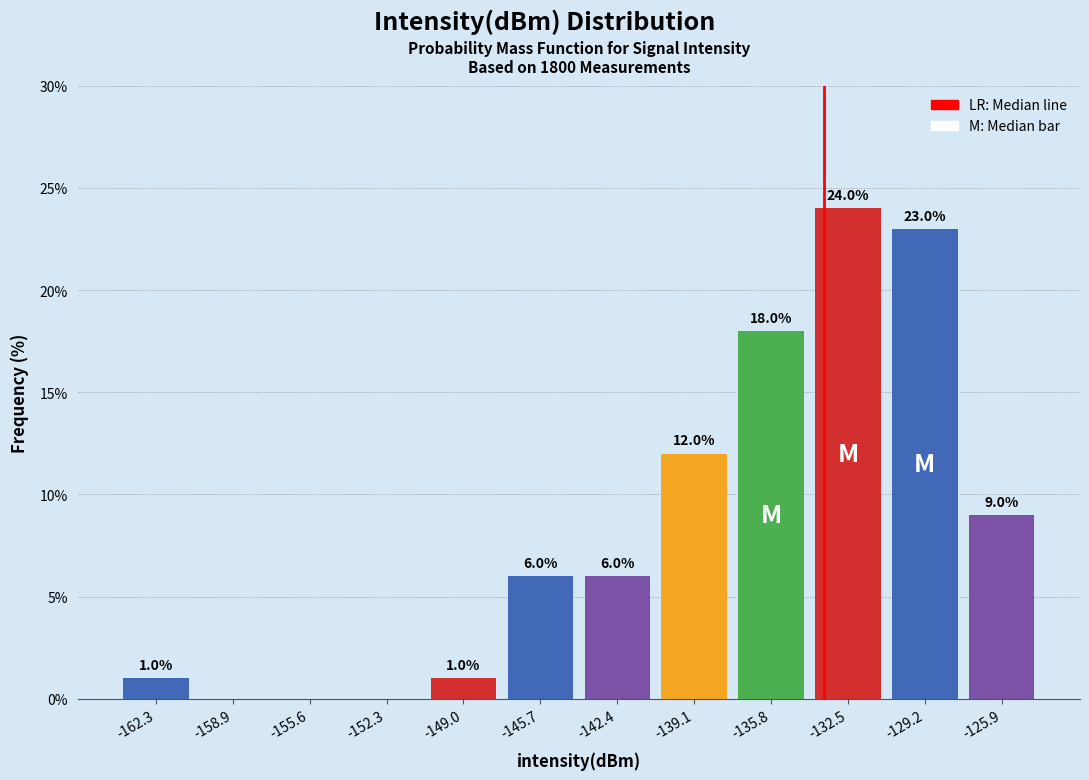

Which range on the x-axis has the tallest bar?

-134.0 to -131.0